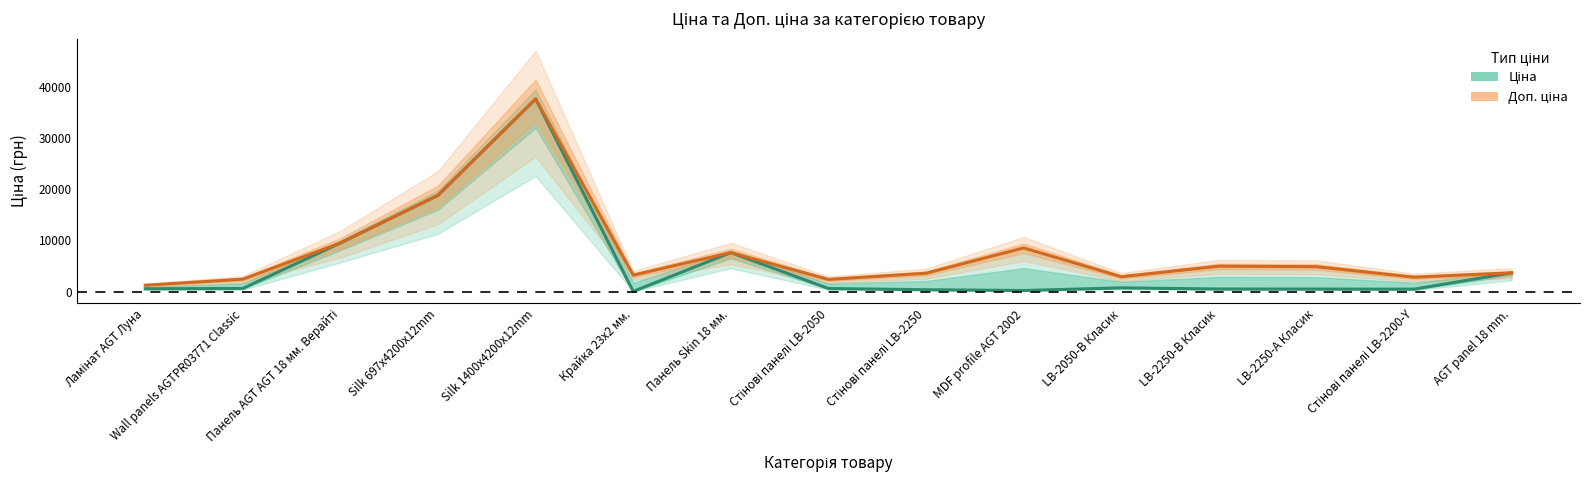

True or false: Ціна and Доп. ціна cross at least once.

False